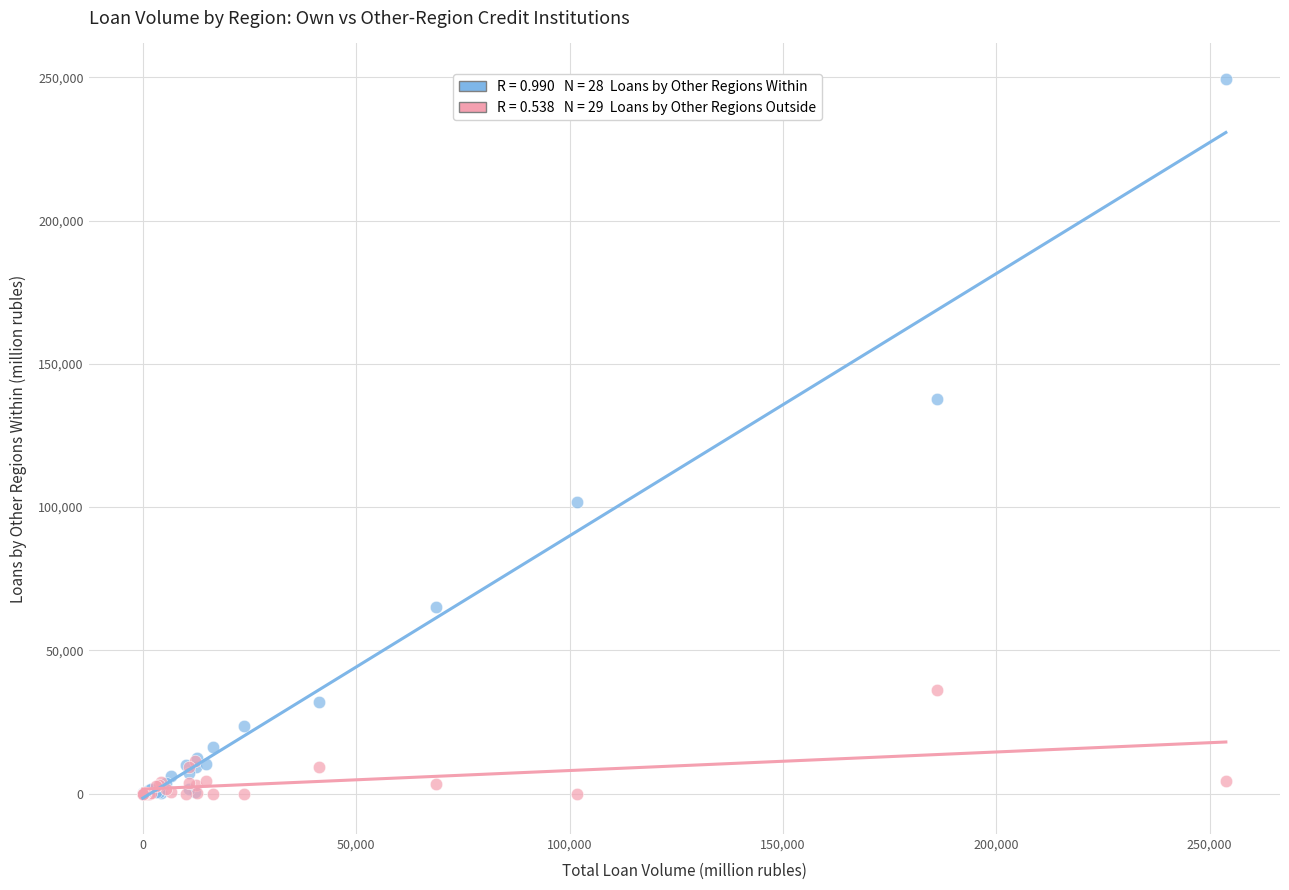

Across all series, what Y value is closest to 124636?

137581